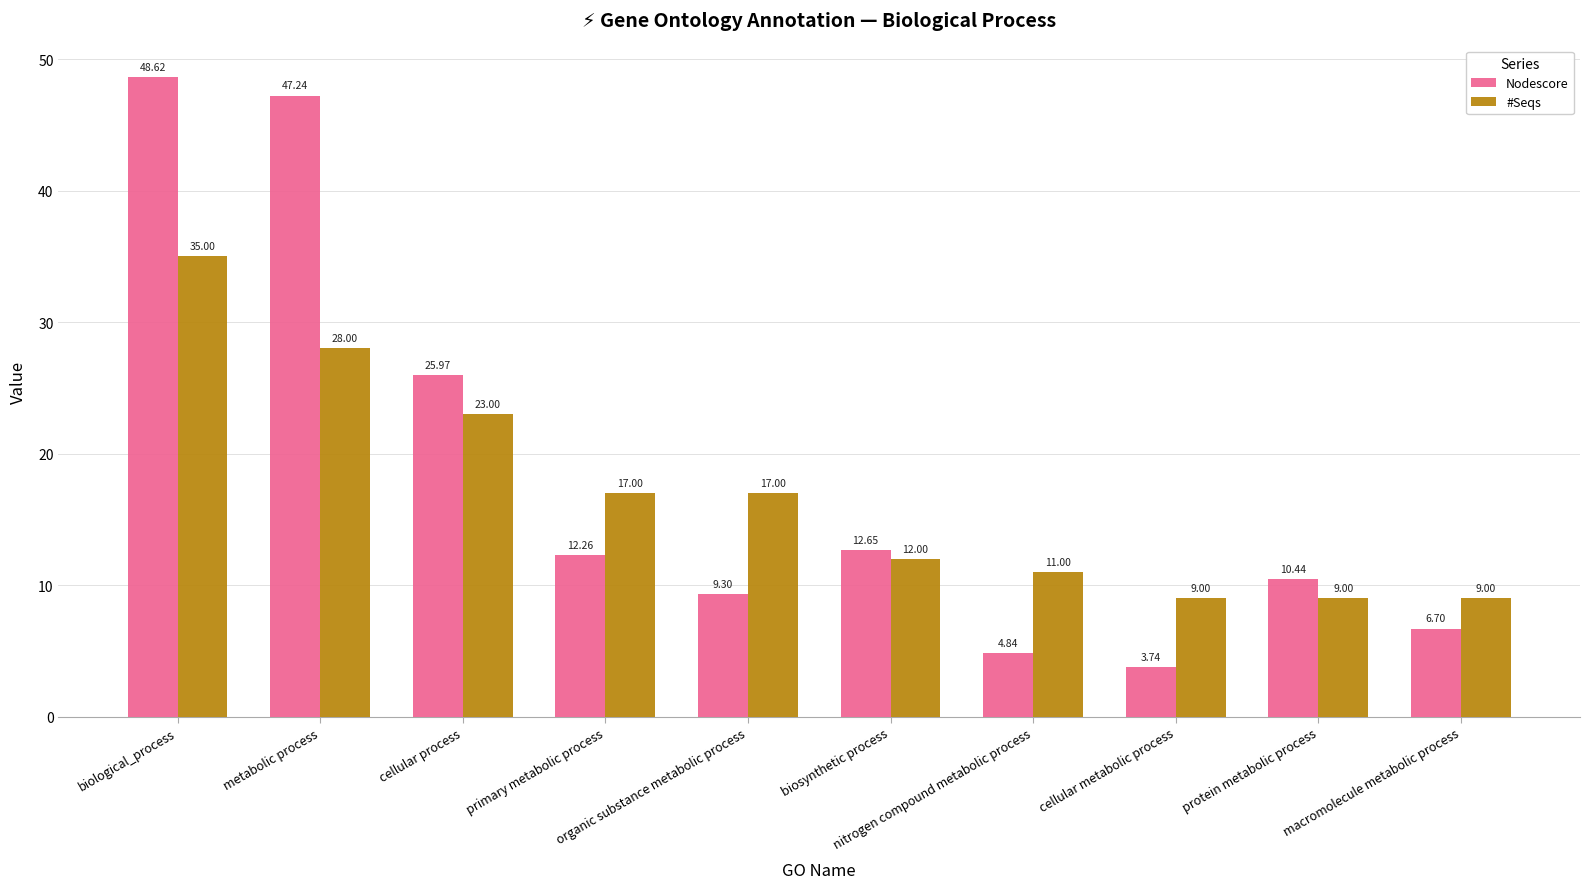

What is the greatest value displayed?

48.6